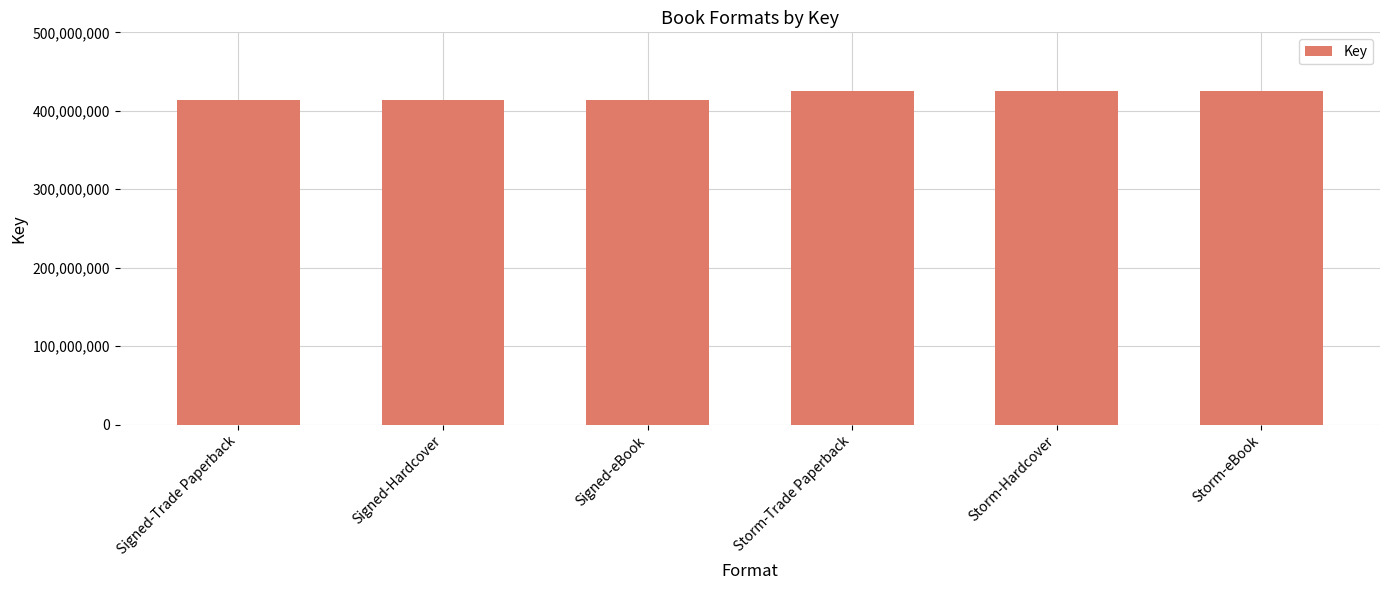

Reading left to right, extract all data points from this chart.

413240891	413240891	413240891	425545206	425545206	425545206